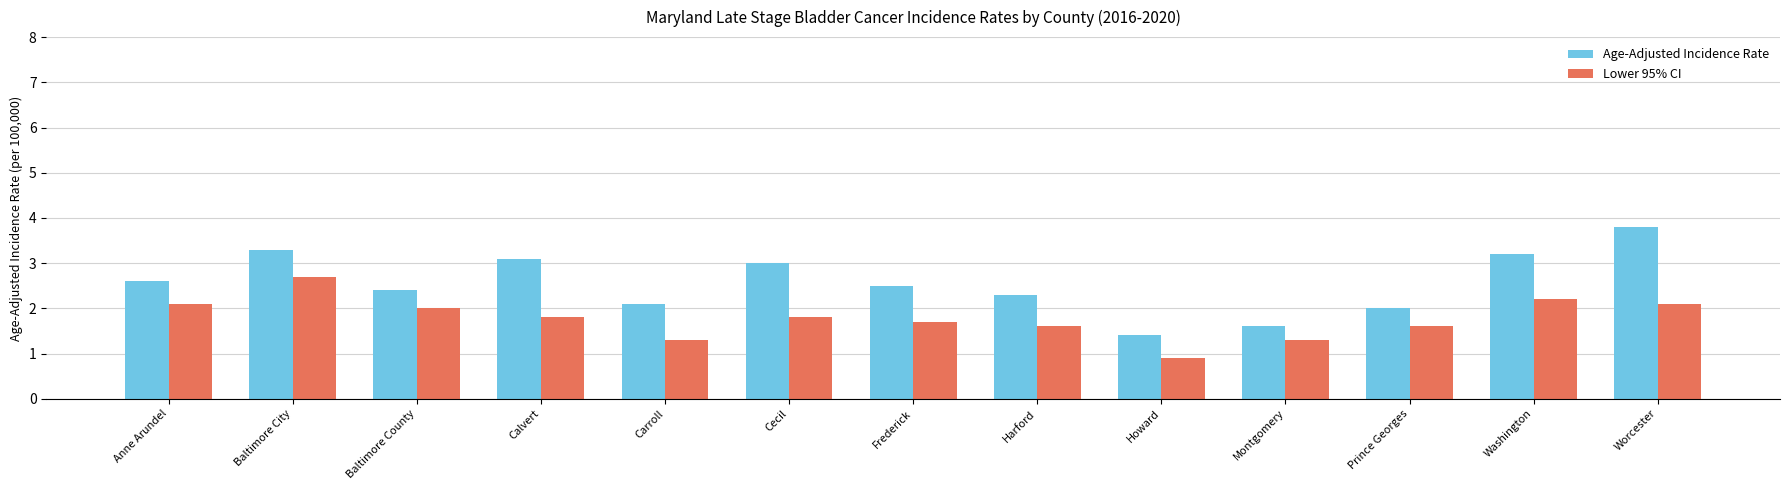

List the series in order of their peak value, lowest first.

Lower 95% CI, Age-Adjusted Incidence Rate